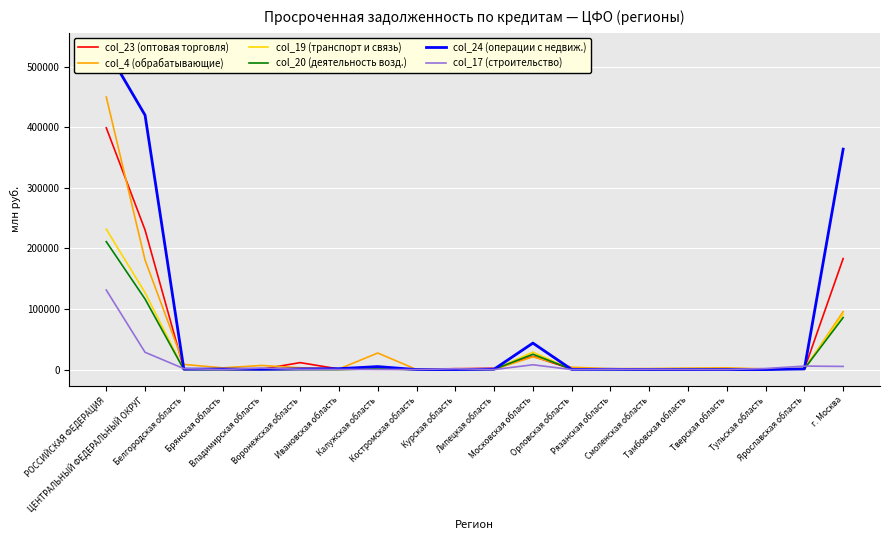

How many values in the col_24 (операции с недвиж.) series exceed 762?

9